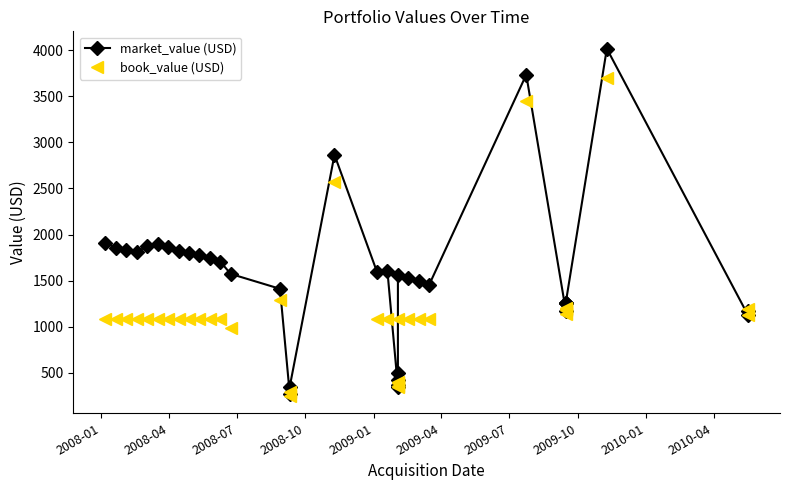

True or false: book_value (USD) has more than 0 interior local peaks.

True